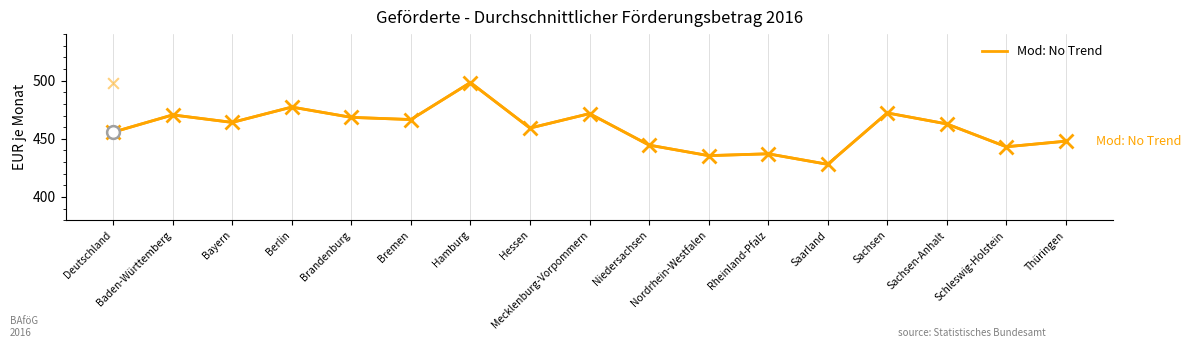

Between Rheinland-Pfalz and Deutschland, which is larger?

Deutschland